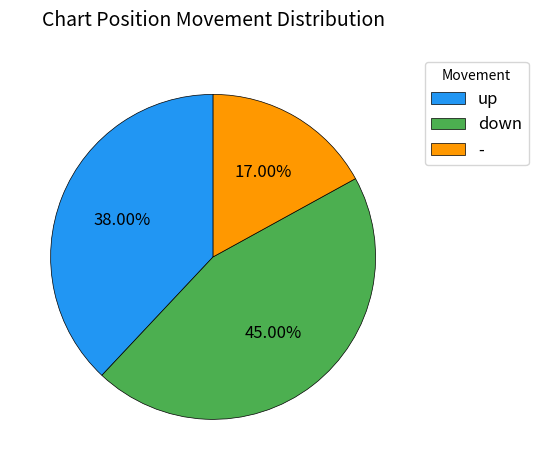

What percentage do up and down together represent?

83.0%